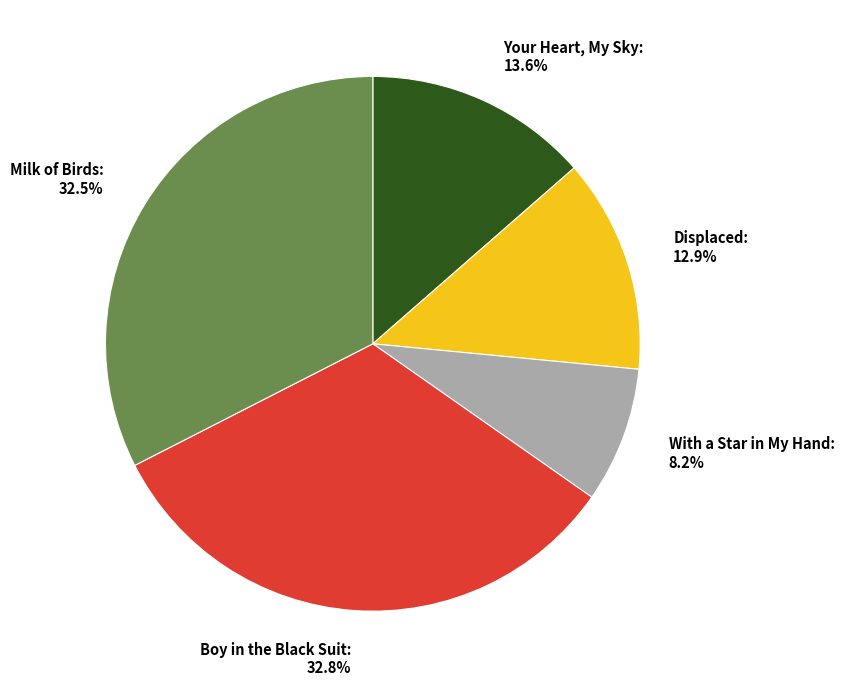

How many slices are in this pie chart?

5